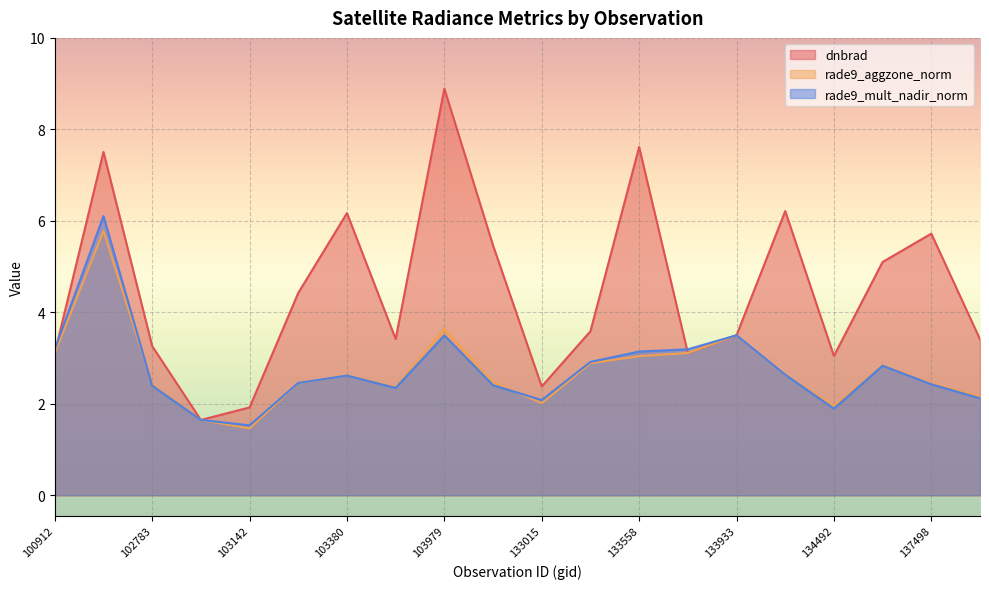

What is the approximate value of rade9_aggzone_norm at 102783?

2.4